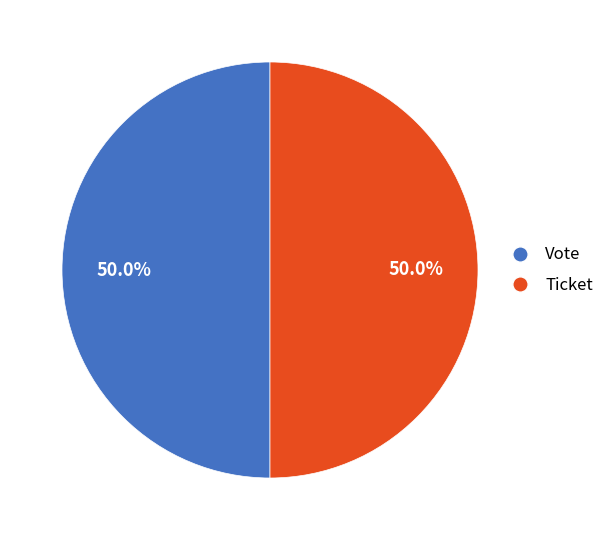

How many slices are in this pie chart?

2